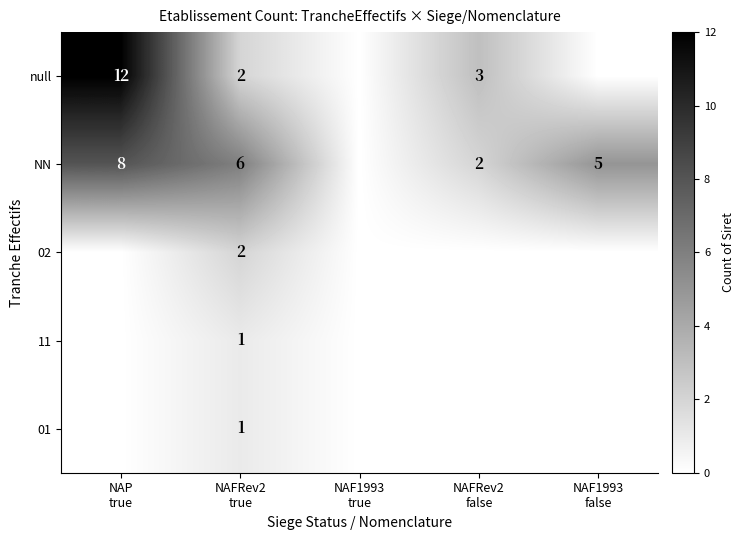

How many 02 values are between 0 and 1?

4